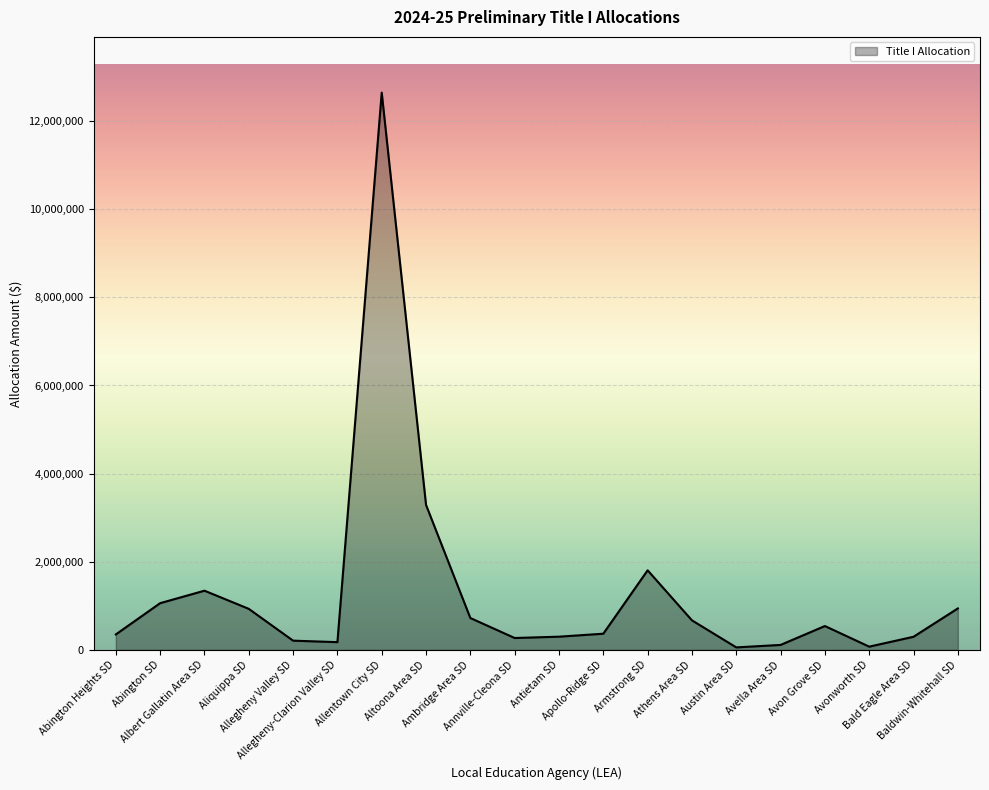

What is the difference between the values at Armstrong SD and Ambridge Area SD?

1082766